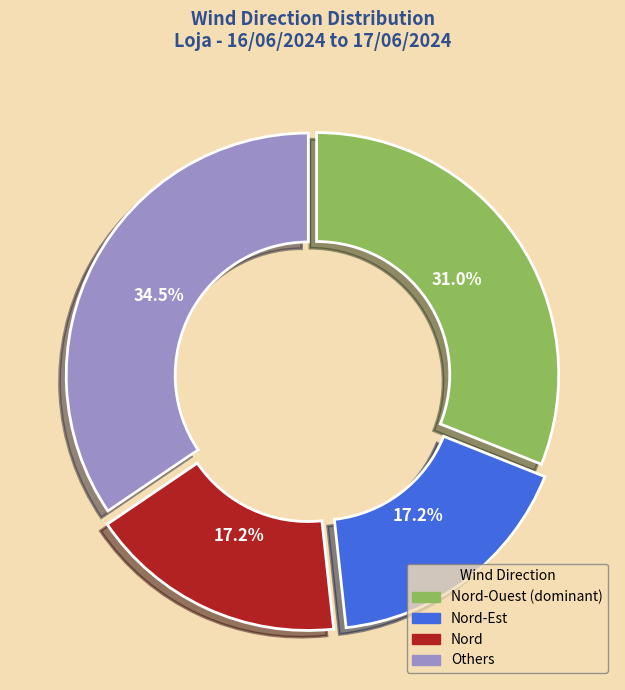

Is there a majority slice in this chart?

No